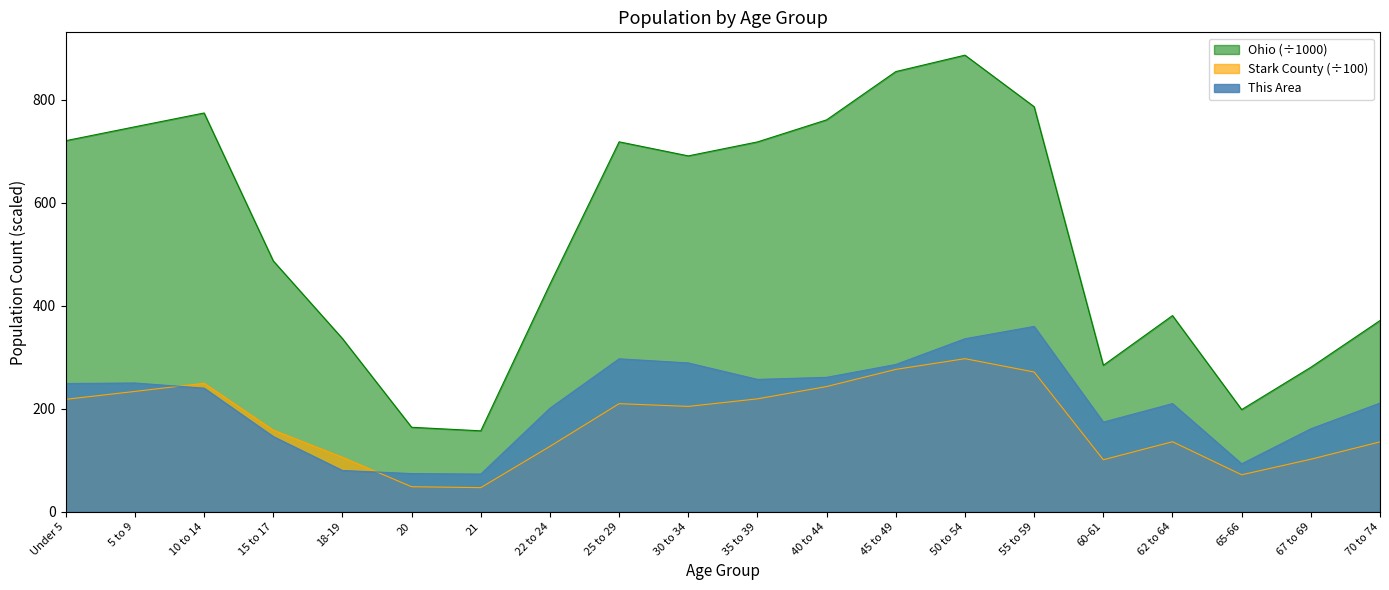

How many values in the Ohio series are below 691?

10